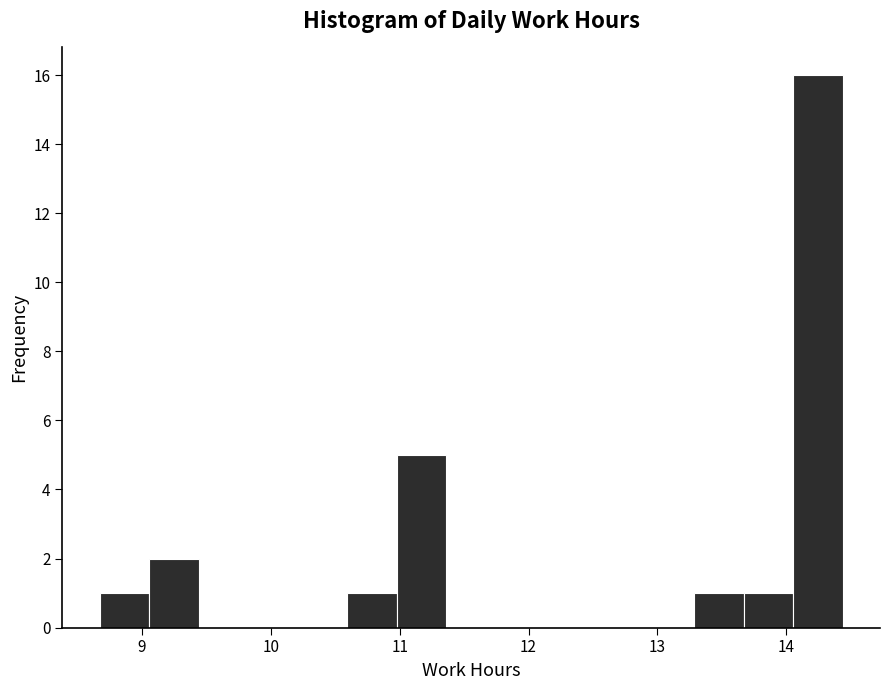

Read against the x-axis, roughly where is the centre of the tallest bar?

14.2